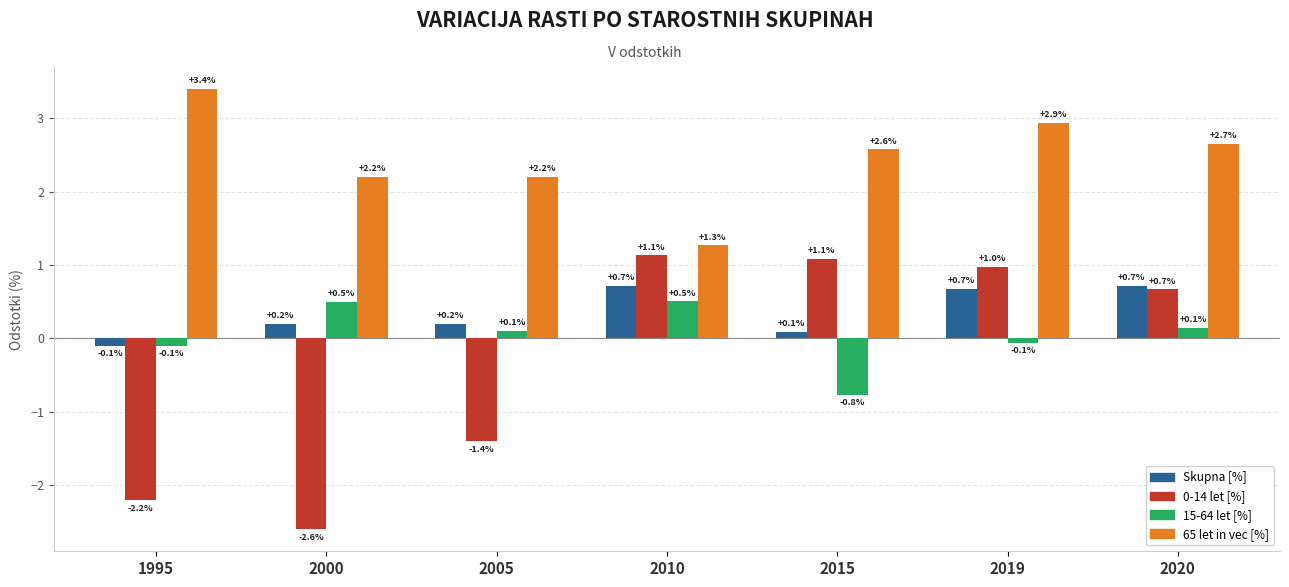

Reading right to left, transcribe all the data shown in this chart.

Skupna [%]: 0.7	0.7	0.1	0.7	0.2	0.2	-0.1
0-14 let [%]: 0.7	1.0	1.1	1.1	-1.4	-2.6	-2.2
15-64 let [%]: 0.1	-0.1	-0.8	0.5	0.1	0.5	-0.1
65 let in vec [%]: 2.7	2.9	2.6	1.3	2.2	2.2	3.4